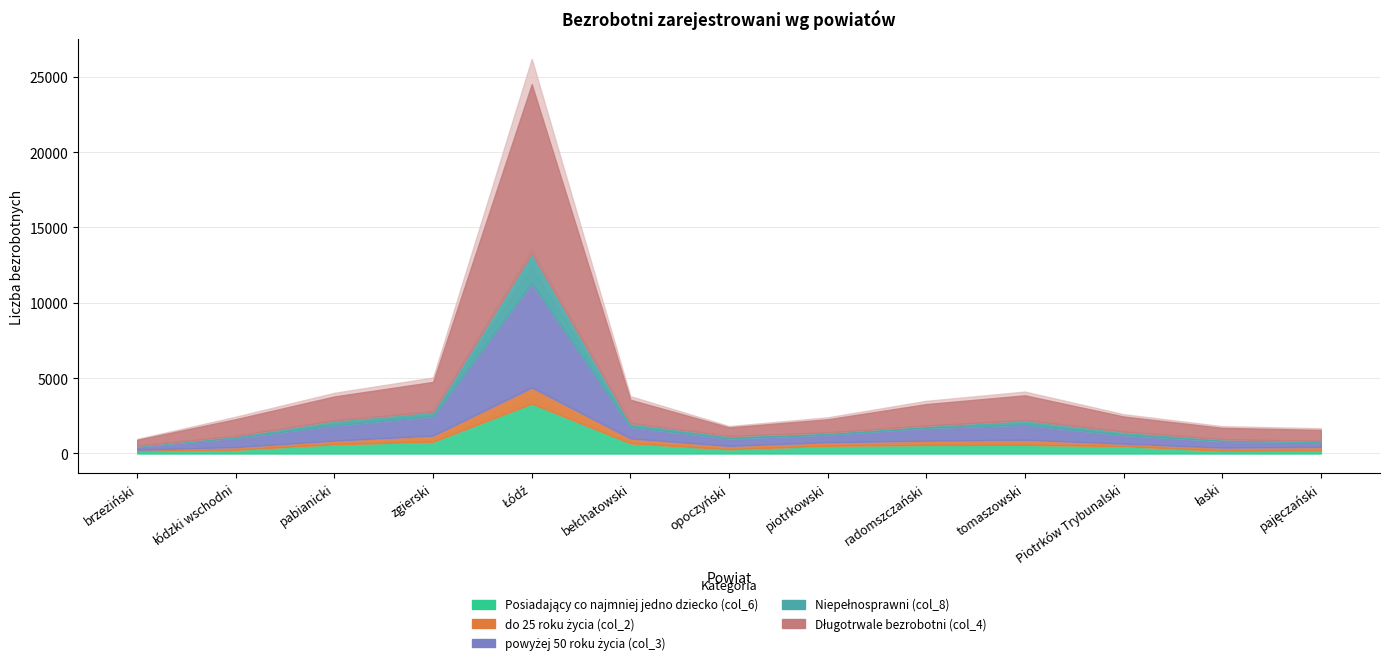

Reading right to left, what are all the values shown in this chart?

Posiadający co najmniej jedno dziecko (col_6): pajęczański=191	łaski=186	Piotrków Trybunalski=483	tomaszowski=574	radomszczański=565	piotrkowski=507	opoczyński=280	bełchatowski=675	Łódź=3311	zgierski=785	pabianicki=608	łódzki wschodni=247	brzeziński=169
do 25 roku życia (col_2): pajęczański=240	łaski=201	Piotrków Trybunalski=169	tomaszowski=333	radomszczański=280	piotrkowski=239	opoczyński=221	bełchatowski=322	Łódź=1059	zgierski=399	pabianicki=245	łódzki wschodni=175	brzeziński=82
powyżej 50 roku życia (col_3): pajęczański=327	łaski=447	Piotrków Trybunalski=568	tomaszowski=1004	radomszczański=852	piotrkowski=504	opoczyński=498	bełchatowski=771	Łódź=6949	zgierski=1300	pabianicki=1013	łódzki wschodni=623	brzeziński=219
Niepełnosprawni (col_8): pajęczański=75	łaski=109	Piotrków Trybunalski=230	tomaszowski=299	radomszczański=145	piotrkowski=138	opoczyński=159	bełchatowski=244	Łódź=1975	zgierski=296	pabianicki=323	łódzki wschodni=119	brzeziński=47
Długotrwale bezrobotni (col_4): pajęczański=731	łaski=756	Piotrków Trybunalski=1007	tomaszowski=1650	radomszczański=1437	piotrkowski=880	opoczyński=576	bełchatowski=1558	Łódź=11221	zgierski=1970	pabianicki=1599	łódzki wschodni=1113	brzeziński=390